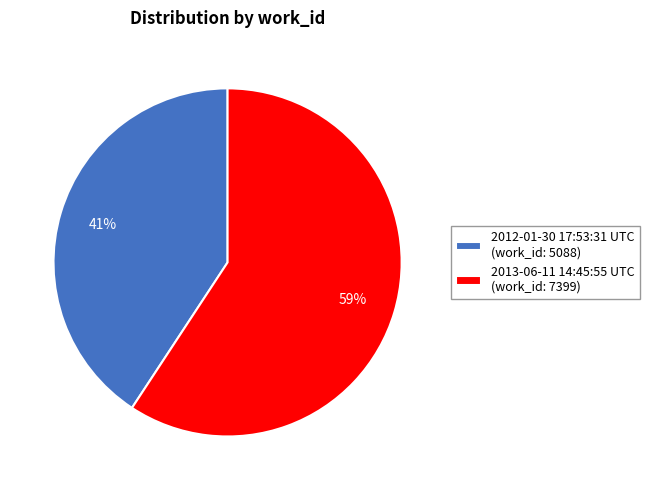

Is the sum of 2013-06-11 14:45:55 UTC (work_id: 7399) and 2012-01-30 17:53:31 UTC (work_id: 5088) greater than half?

Yes